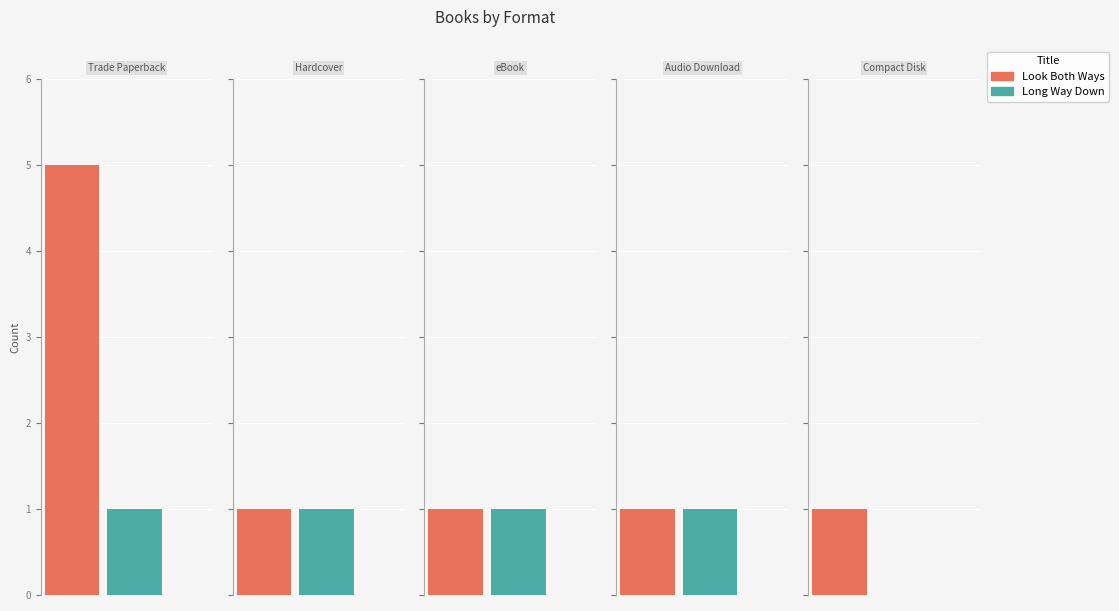

Count the Long Way Down values in the range 1 to 2.

4